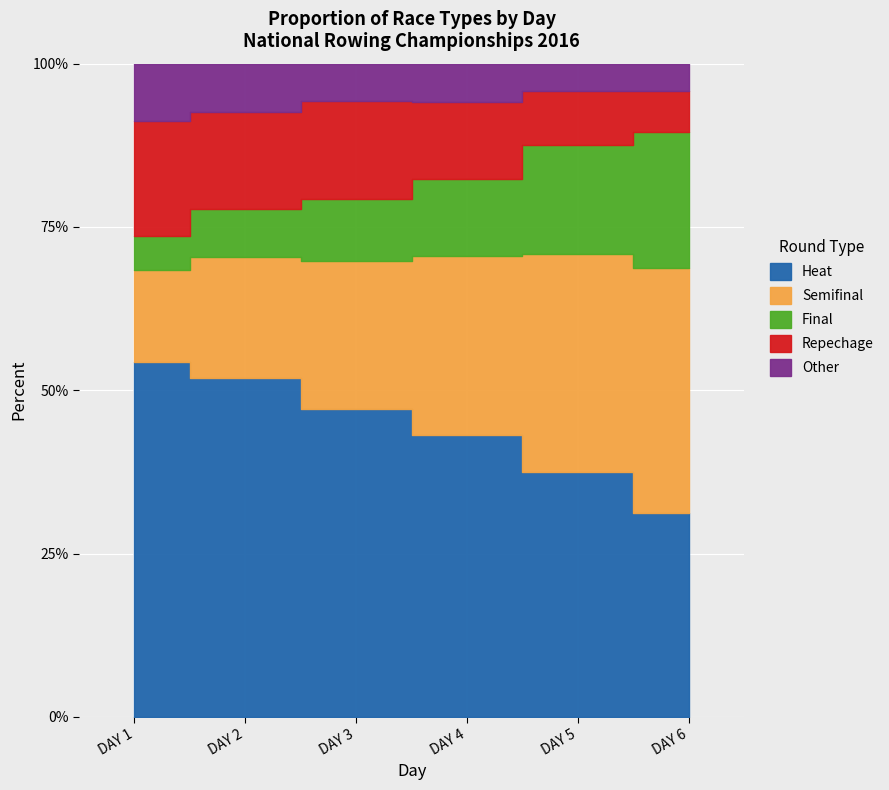

What is the total value across all series at DAY 4?

51